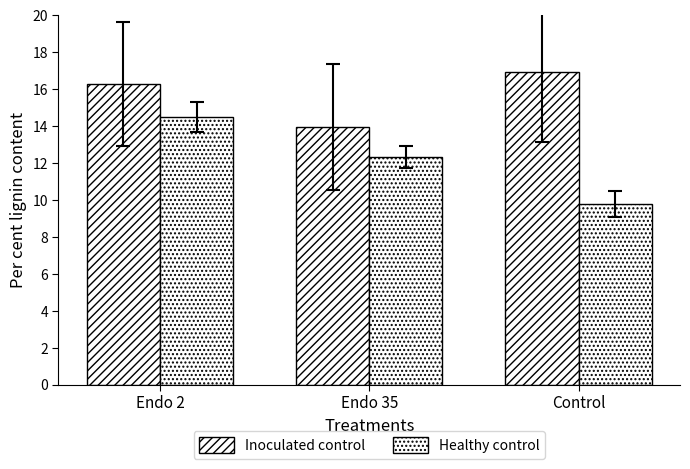

Which label corresponds to the smallest value in the chart?

Control